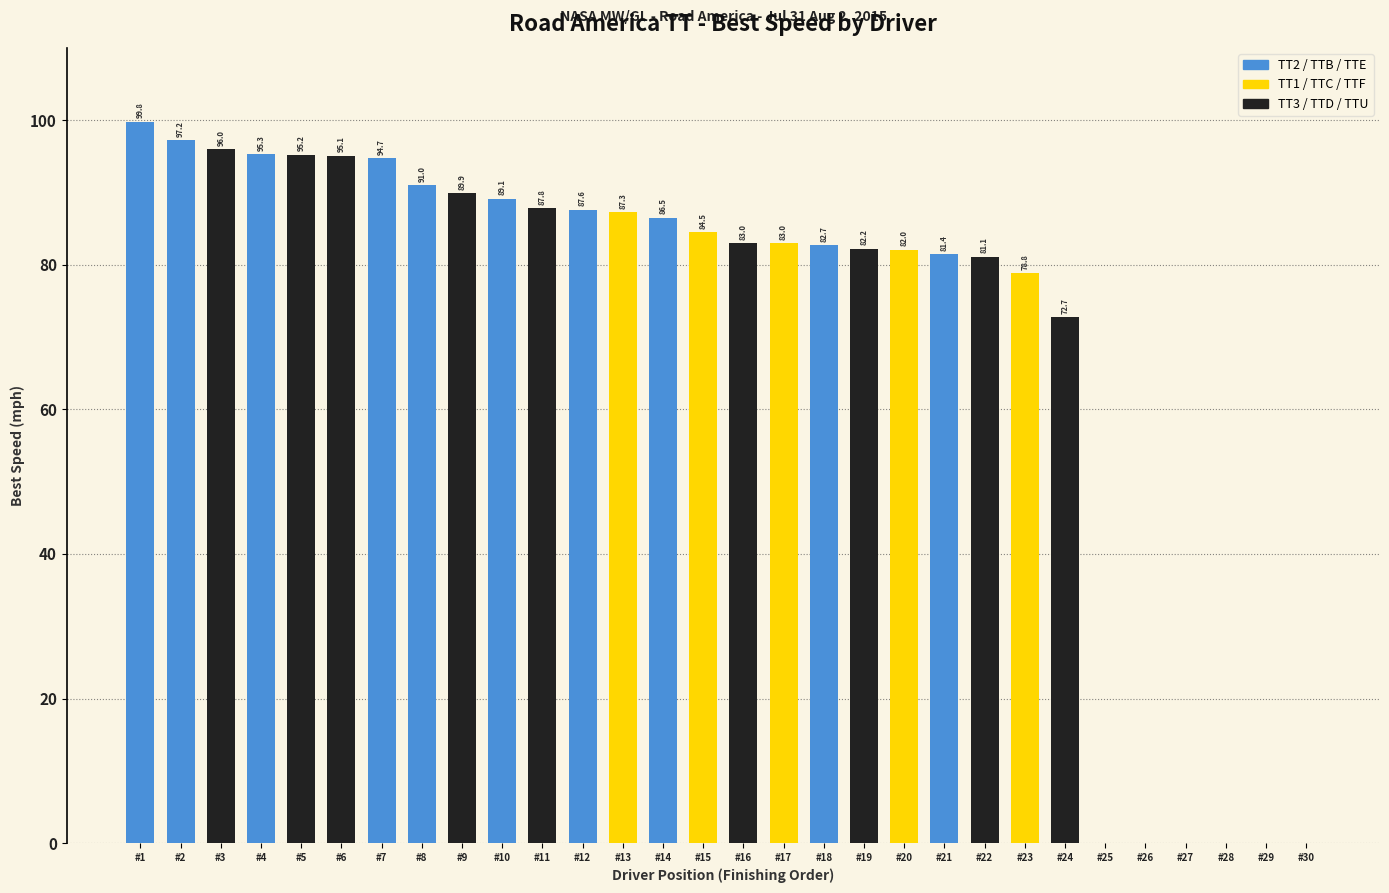

What is the maximum value shown in the chart?

99.8